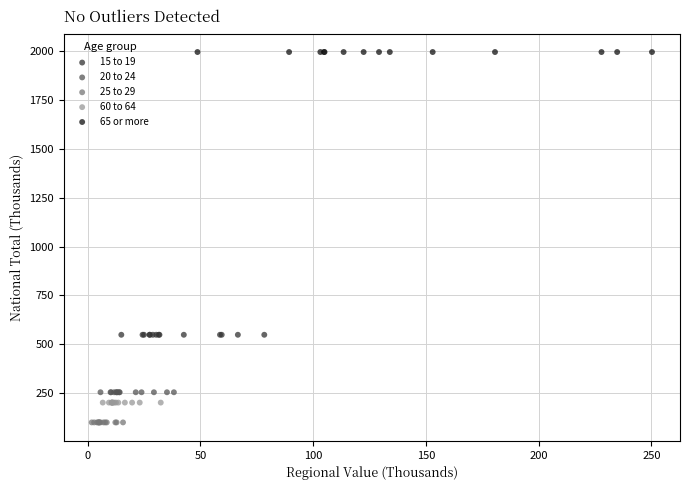

Which series reaches the minimum Y coordinate?

25 to 29